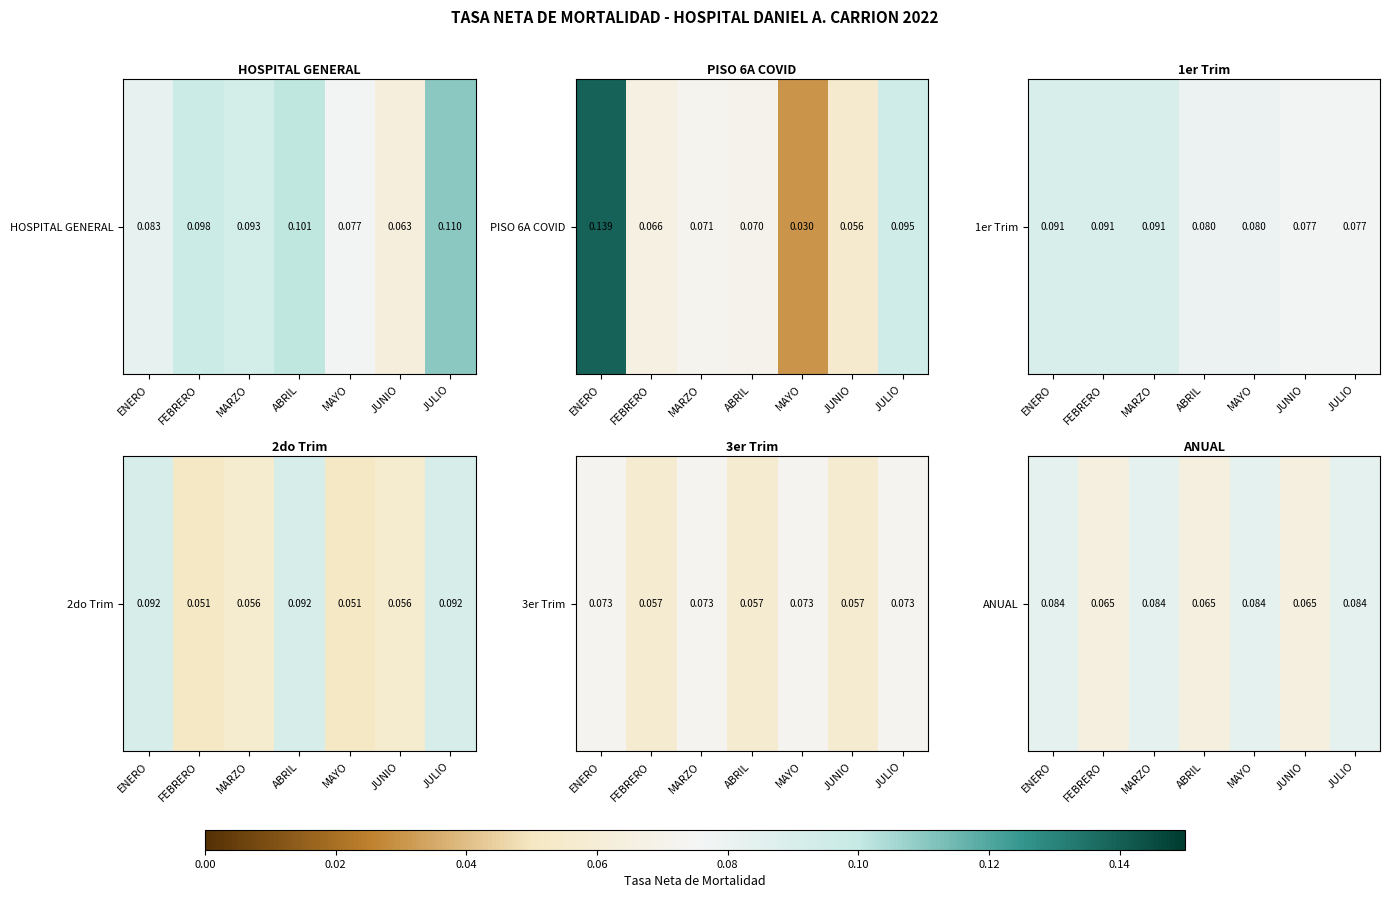

Which label corresponds to the smallest value in the chart?

FEBRERO